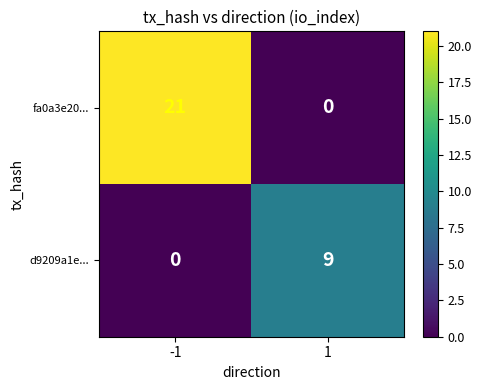

At -1, list the series in order from smallest to largest.

d9209a1e..., fa0a3e20...